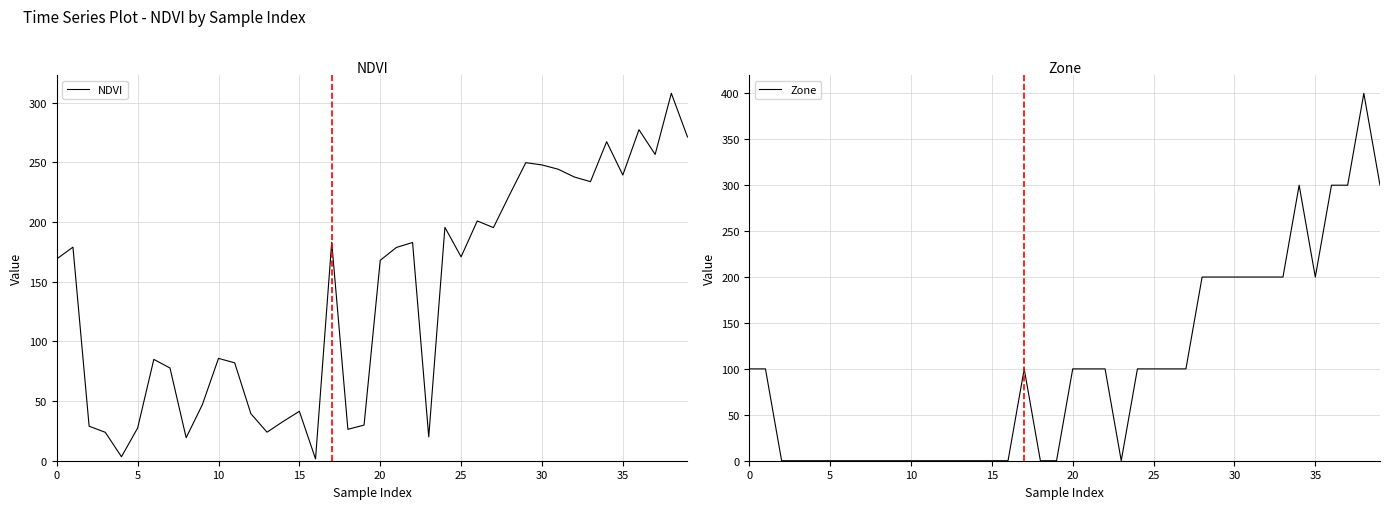

At which category is the sum across all series the highest?

38